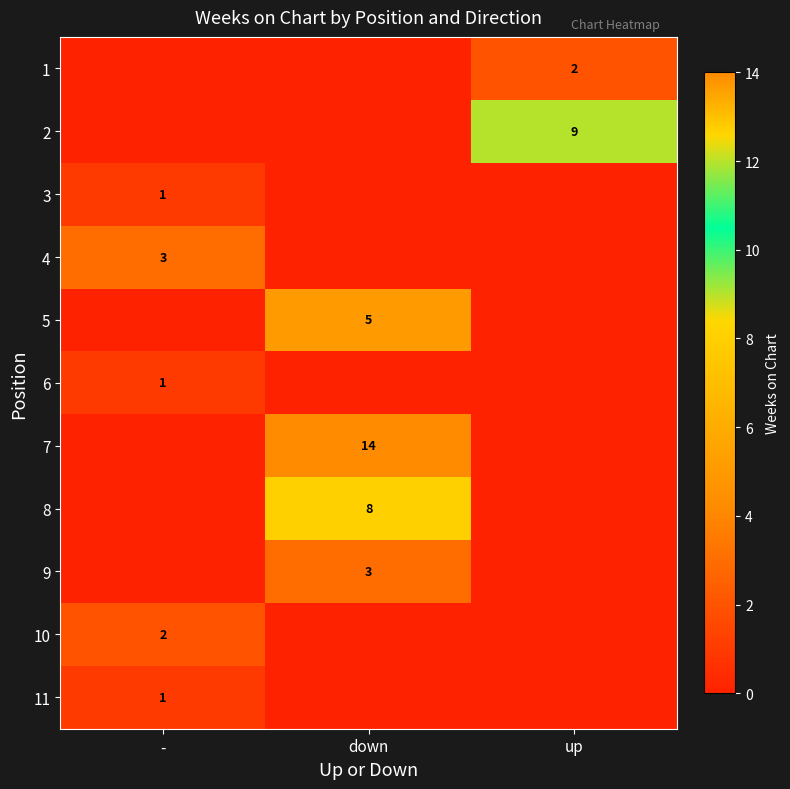

The value of 11 at - is 0. True or false?

False